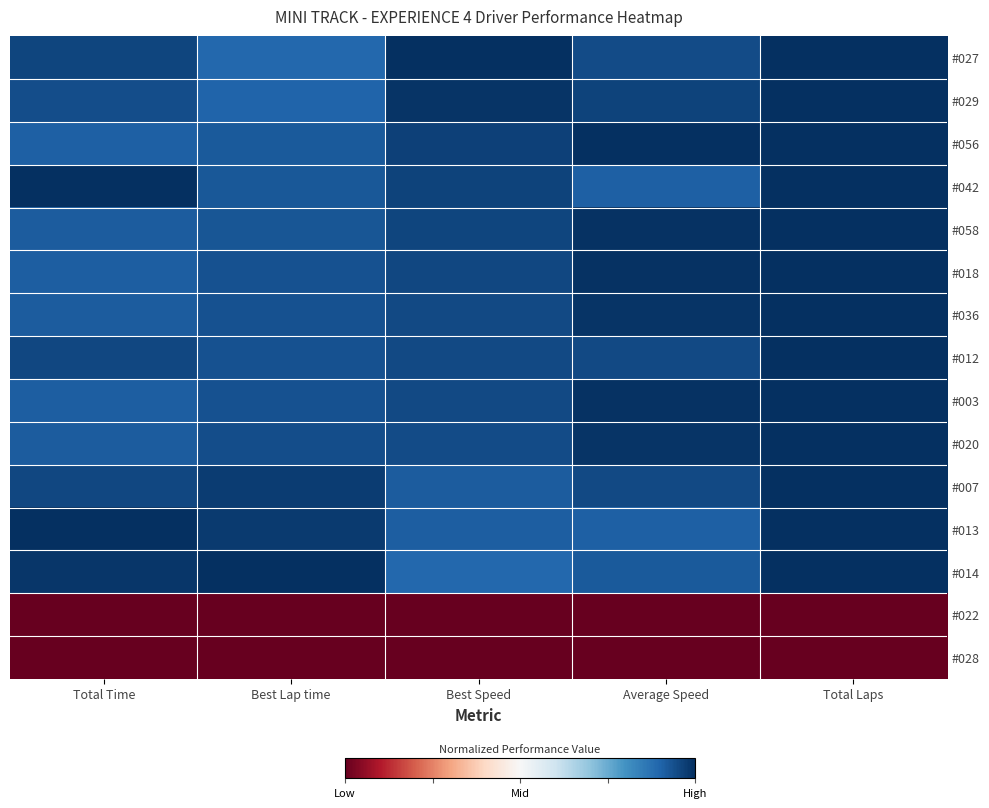

Is it true that #022 equals 0.0 at Best Speed?

True